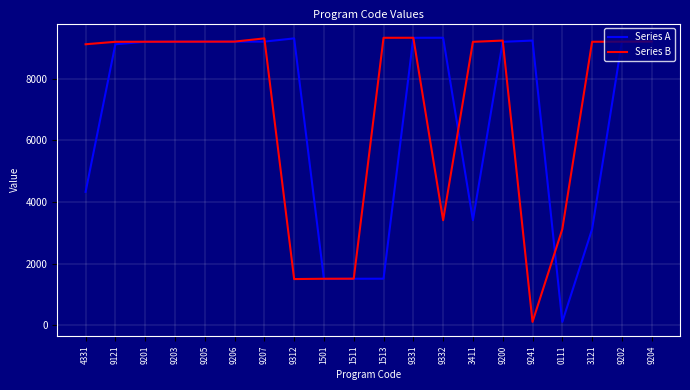

Is it true that Series A equals 9332 at 9332?

True